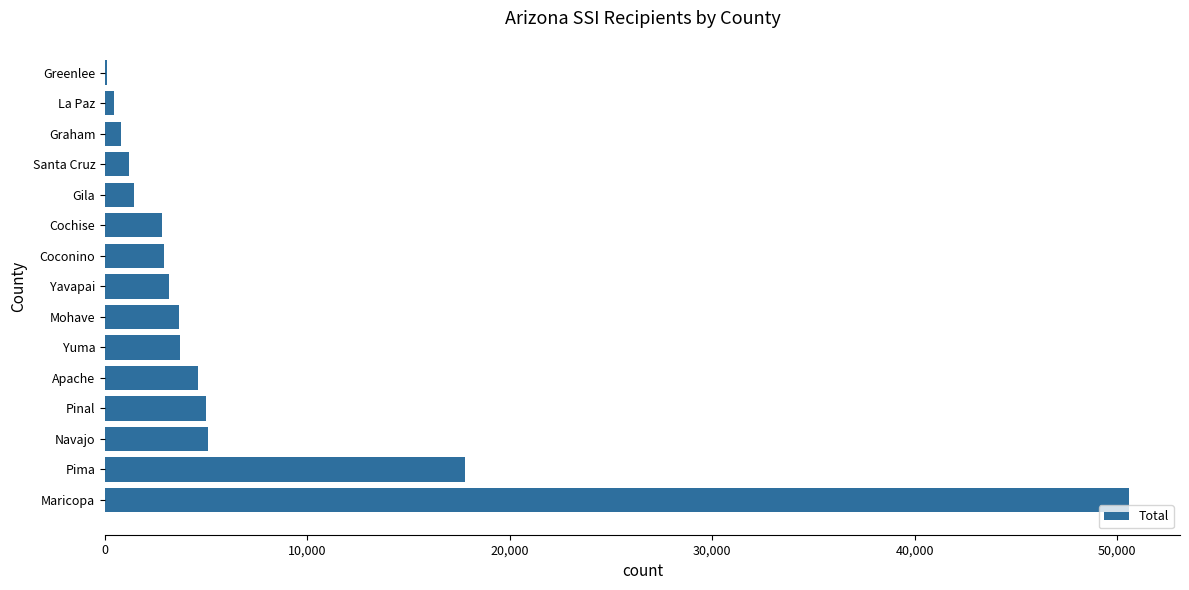

Are the bars horizontal?

Yes